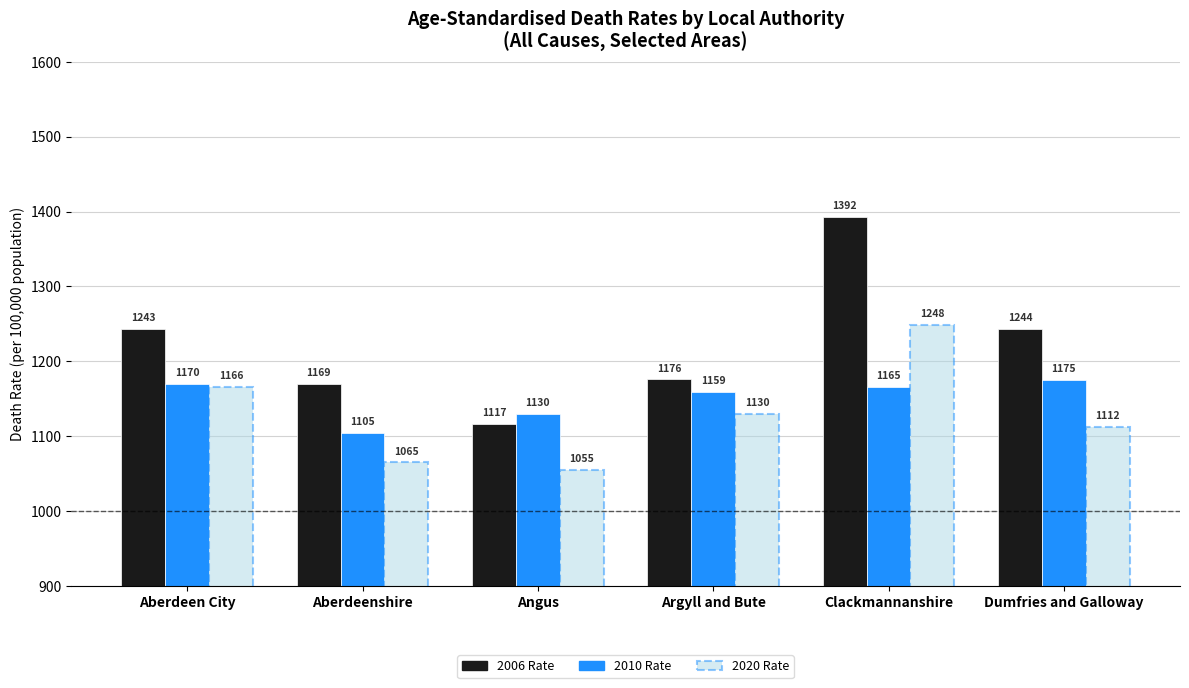

How many series are shown in this chart?

3